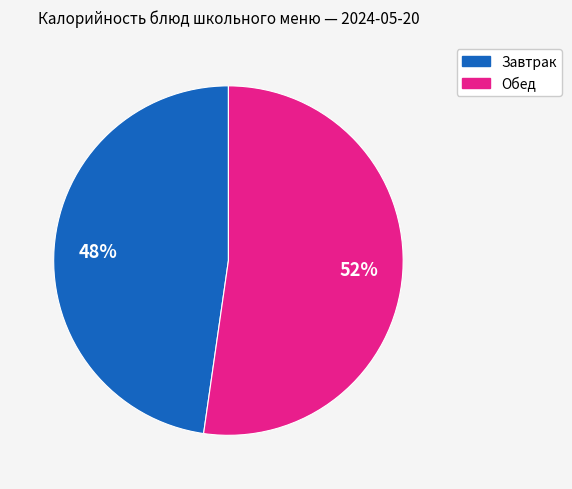

To the nearest percent, what is the average slice percentage?

50%